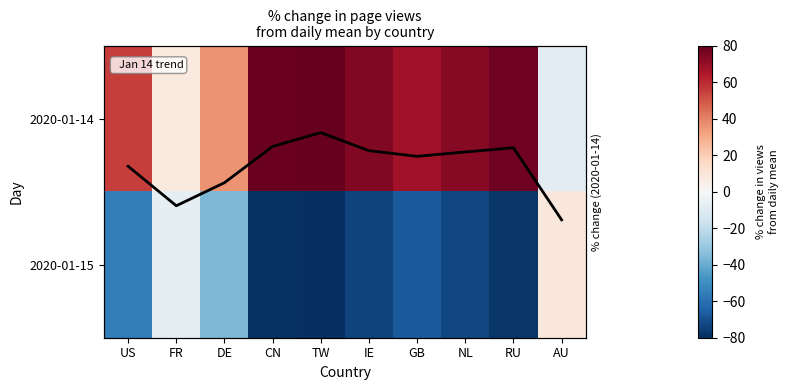

What is the highest value of the 2020-01-15 series?

8.8